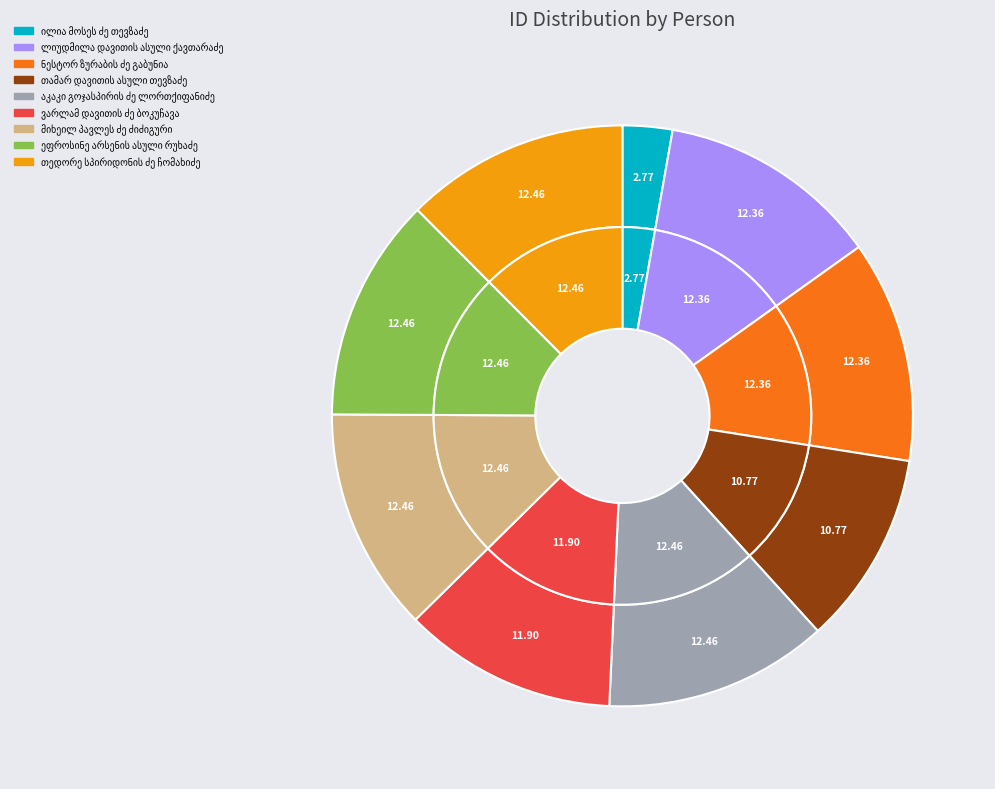

What is the ratio of the value at აკაკი გოჯასპირის ძე ლორთქიფანიძე to the value at ვარლამ დავითის ძე ბოკუჩავა?

1.0